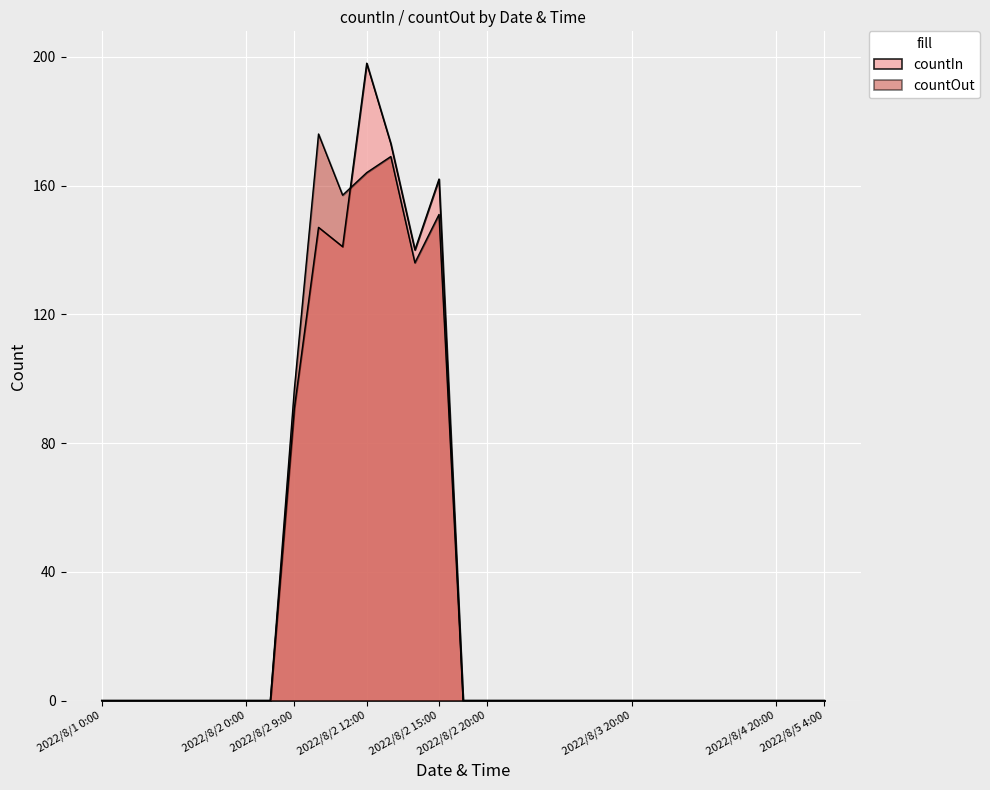

Between 2022/8/3 4:00 and 2022/8/4 4:00, which is larger?

2022/8/3 4:00